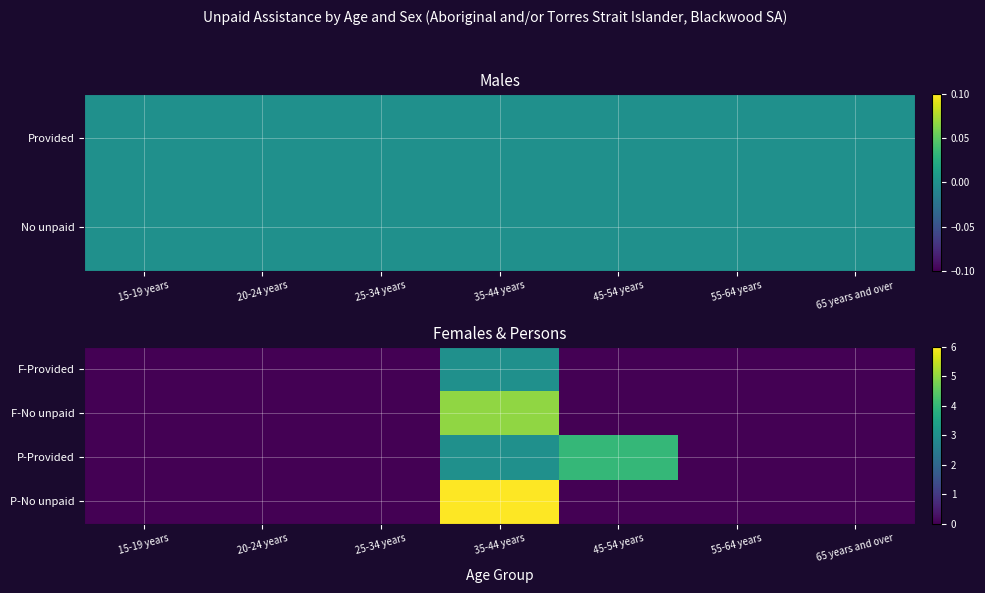

How many data points in P-Provided are above 0?

2